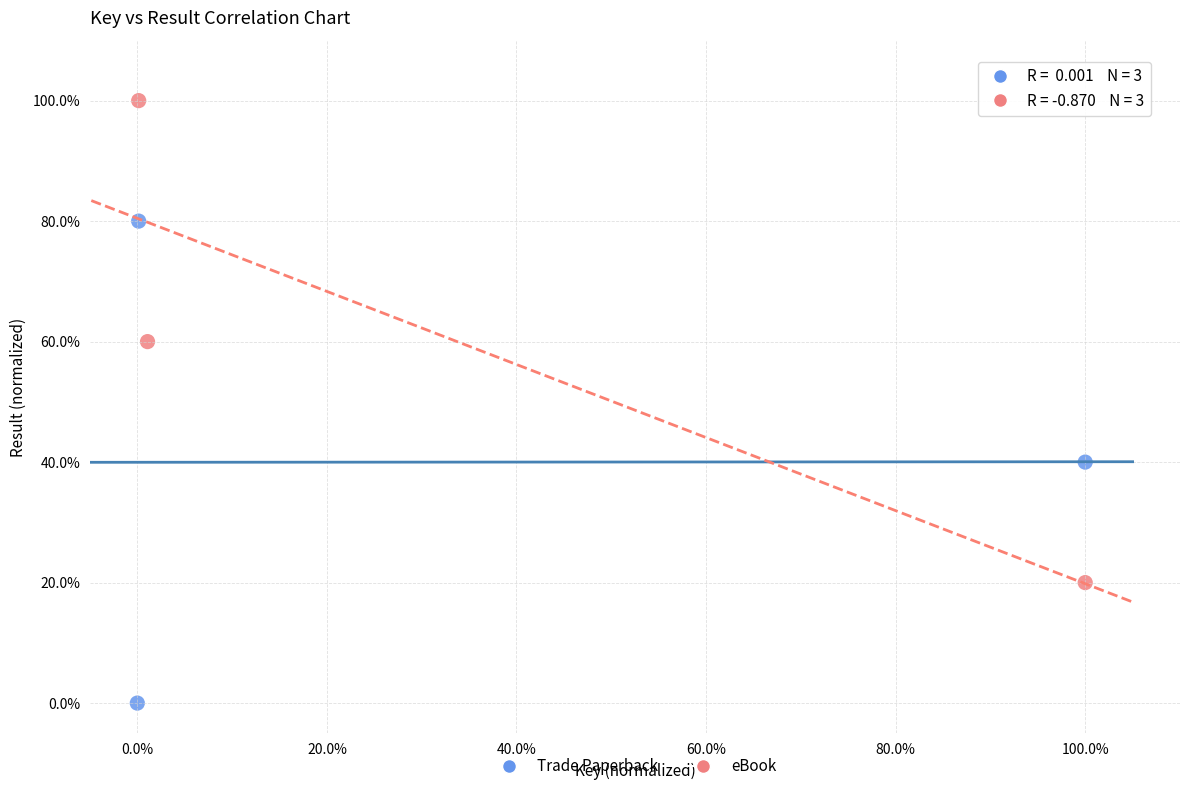

What are all the series names shown in the legend?

Trade Paperback, eBook